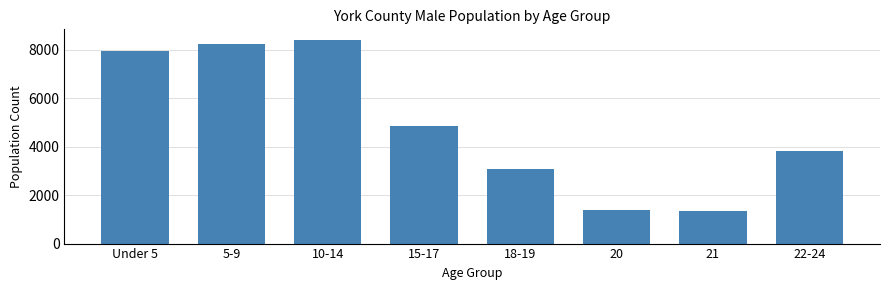

Reading right to left, list all the values displayed in this chart.

22-24=3828	21=1356	20=1402	18-19=3066	15-17=4867	10-14=8414	5-9=8249	Under 5=7944